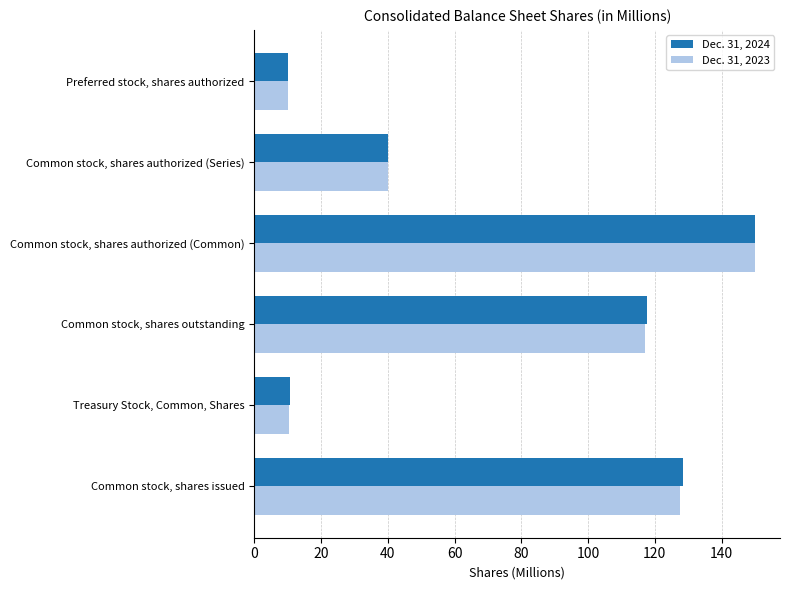

At which label is Dec. 31, 2024 closest to 80?

Common stock, shares outstanding